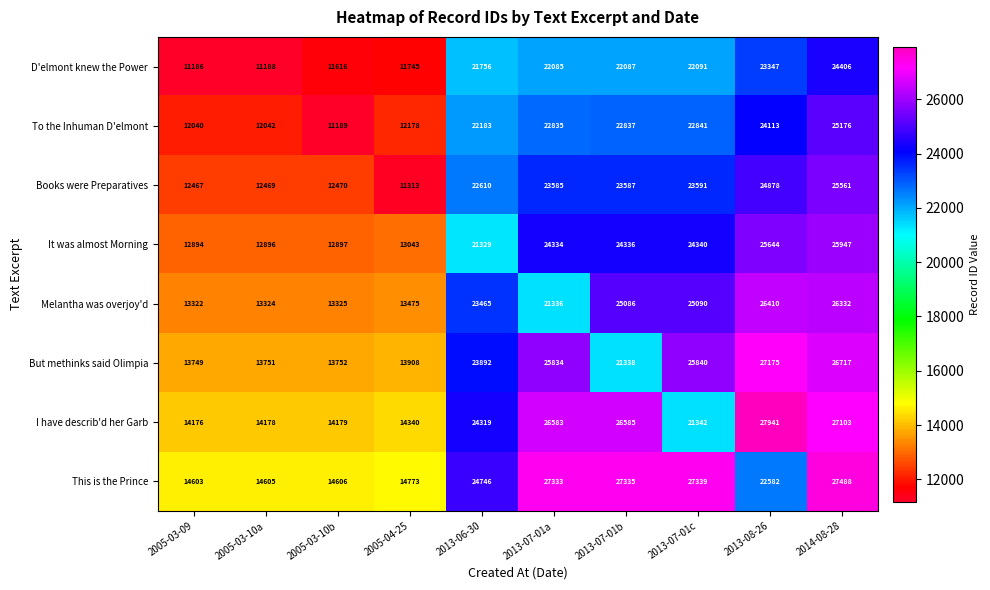

At which category is the sum across all series the highest?

2014-08-28